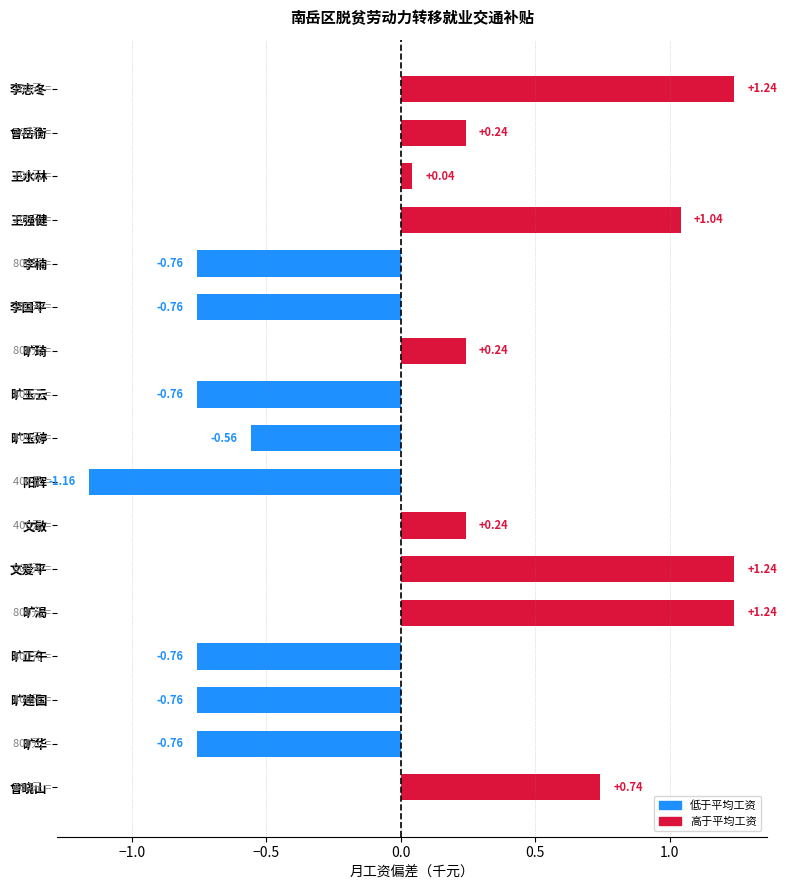

What is the difference between the maximum and second lowest values?

2.0